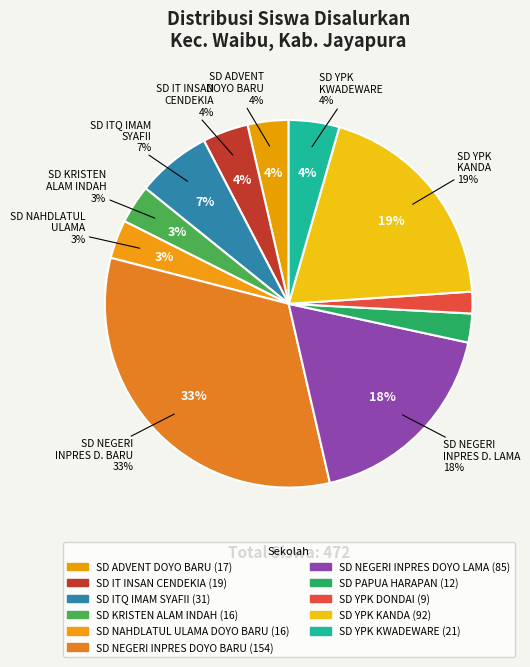

To the nearest percent, what is the combined percentage of SD NEGERI INPRES DOYO BARU and SD ADVENT DOYO BARU?

36%